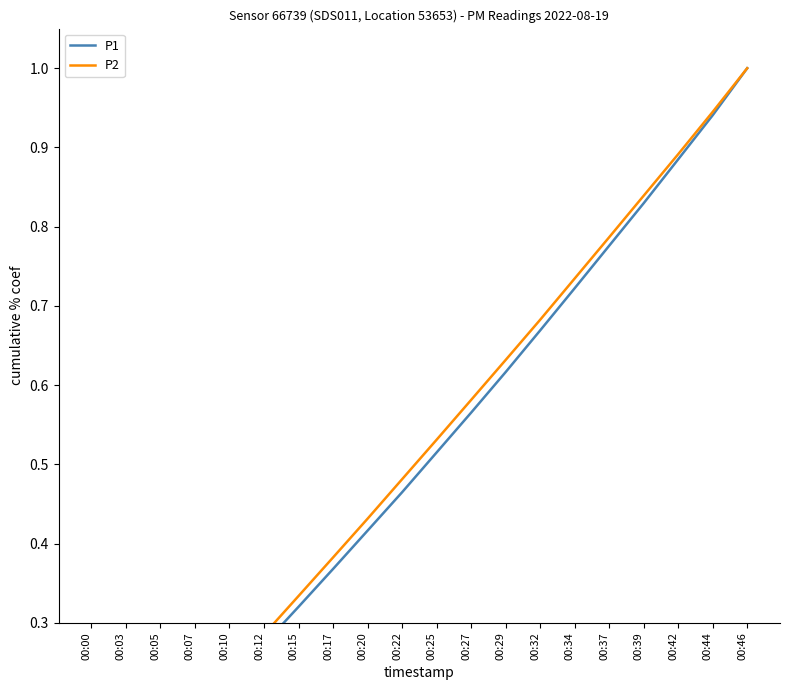

How many lines are shown in the chart?

2